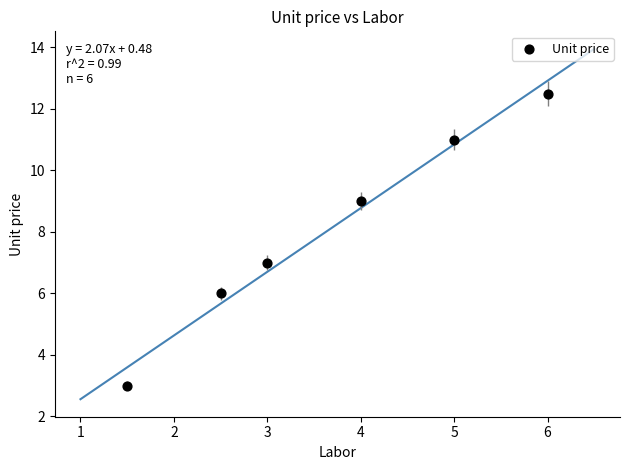

What is the range of X values (max minus min)?

4.5